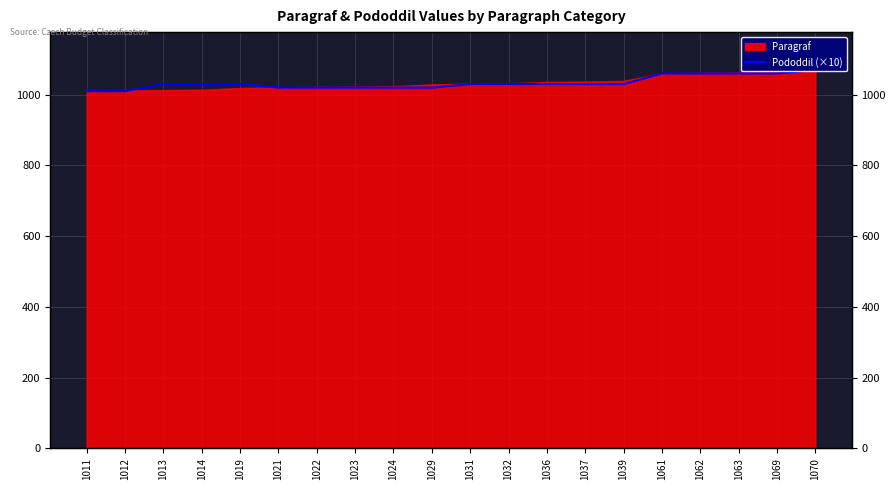

Where does the data first go above 1030?

1061